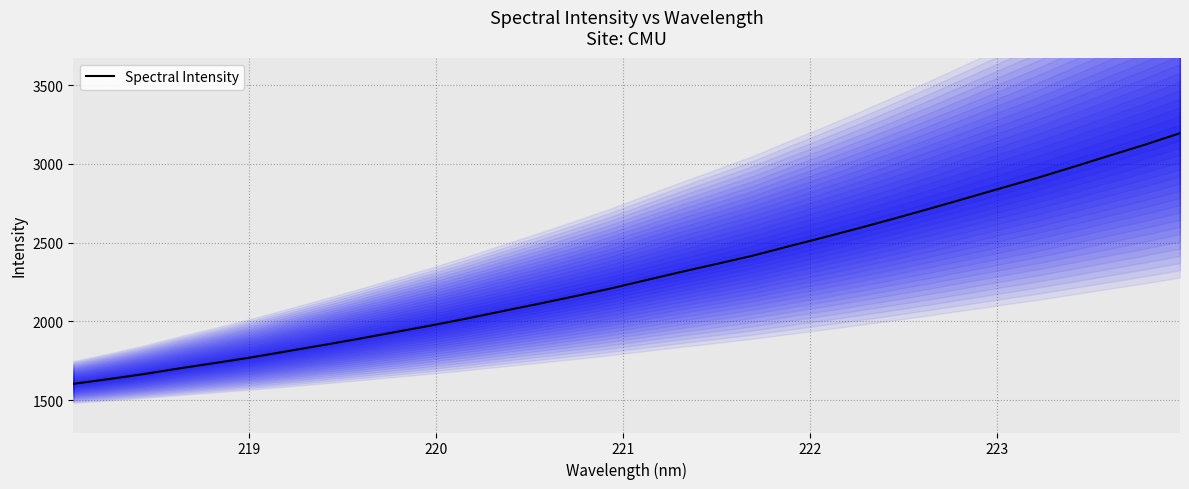

What is the difference between the maximum and minimum values?

1590.3